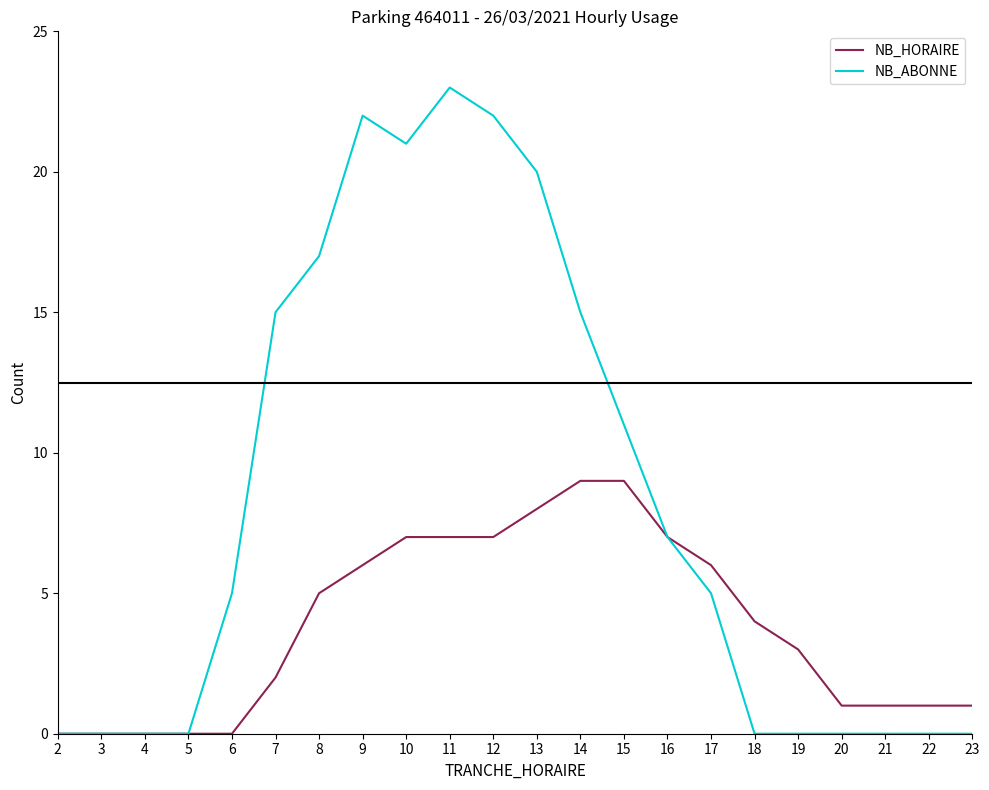

Which label corresponds to the largest value in the chart?

11